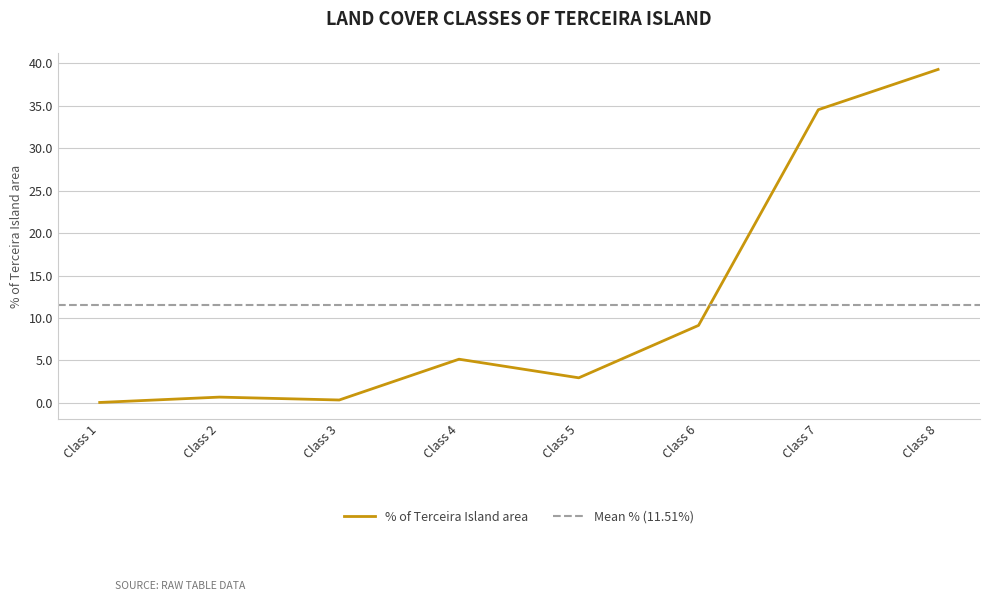

The value at Class 2 is 0.7. True or false?

True